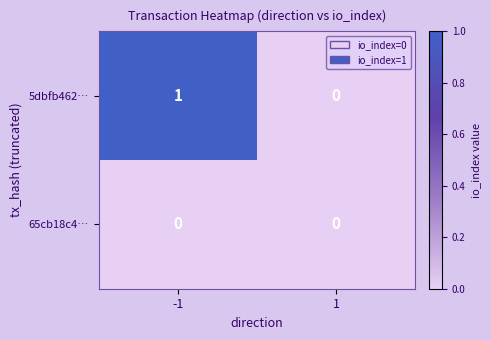

True or false: 5dbfb462… has a value of 1 at -1.

True